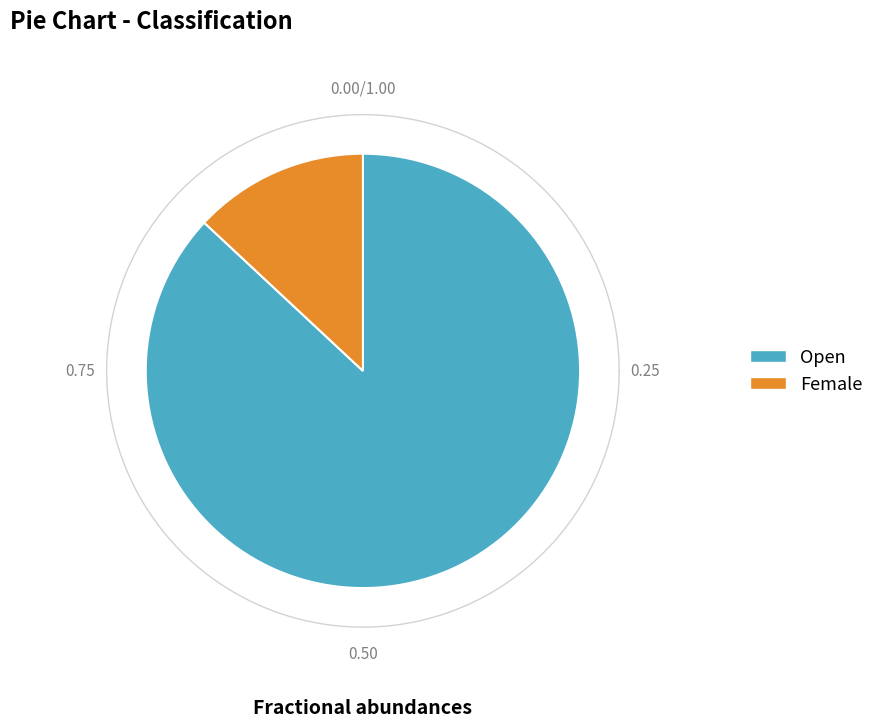

Is it true that Female is 1% of the pie?

False